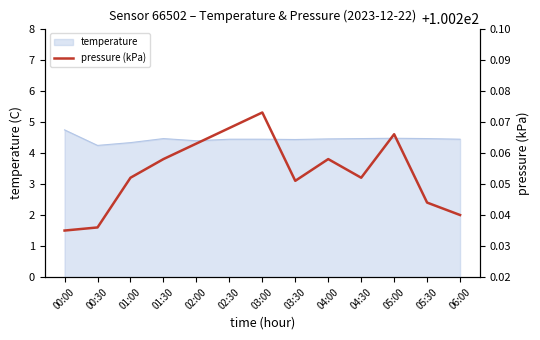

The value at 02:30 is 100.3. True or false?

True